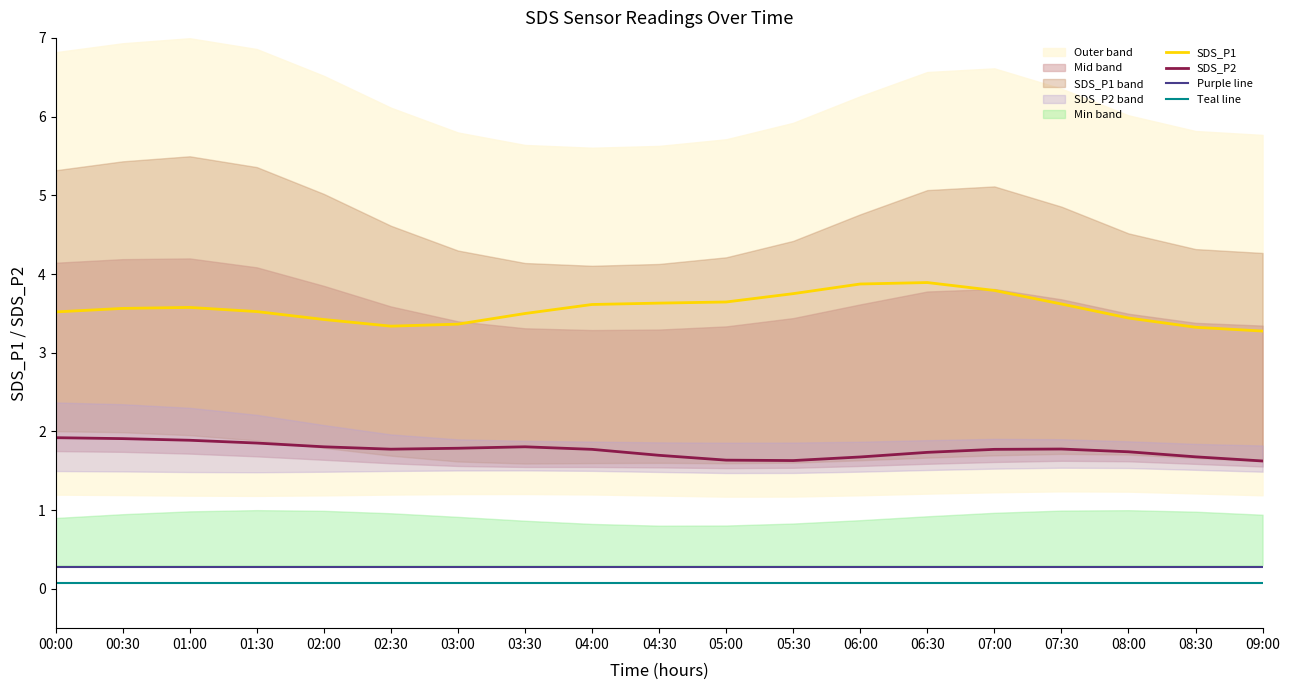

What is the label of the 10th point from the right?

04:30